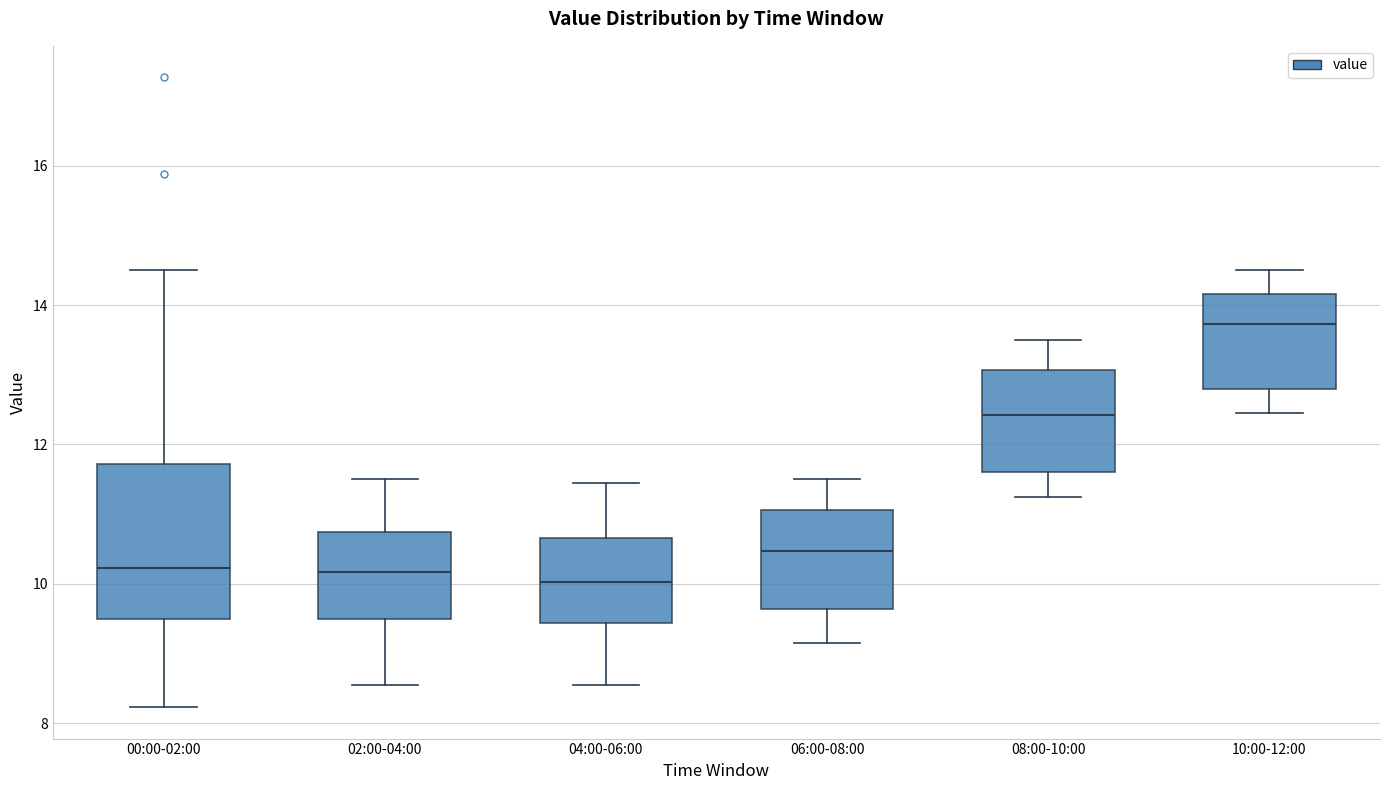

Reading left to right, read every box against the y-axis: the position of its median line, the range the box covers, and the ends of its whiskers. The values are not printed on the chart, so give them approximately, as read against the axis.

00:00-02:00: median 10.2, box 9.4 to 11.8, whiskers 8.2 to 14.6
02:00-04:00: median 10.2, box 9.4 to 10.8, whiskers 8.6 to 11.6
04:00-06:00: median 10.0, box 9.4 to 10.6, whiskers 8.6 to 11.4
06:00-08:00: median 10.4, box 9.6 to 11.0, whiskers 9.2 to 11.6
08:00-10:00: median 12.4, box 11.6 to 13.0, whiskers 11.2 to 13.6
10:00-12:00: median 13.8, box 12.8 to 14.2, whiskers 12.4 to 14.6